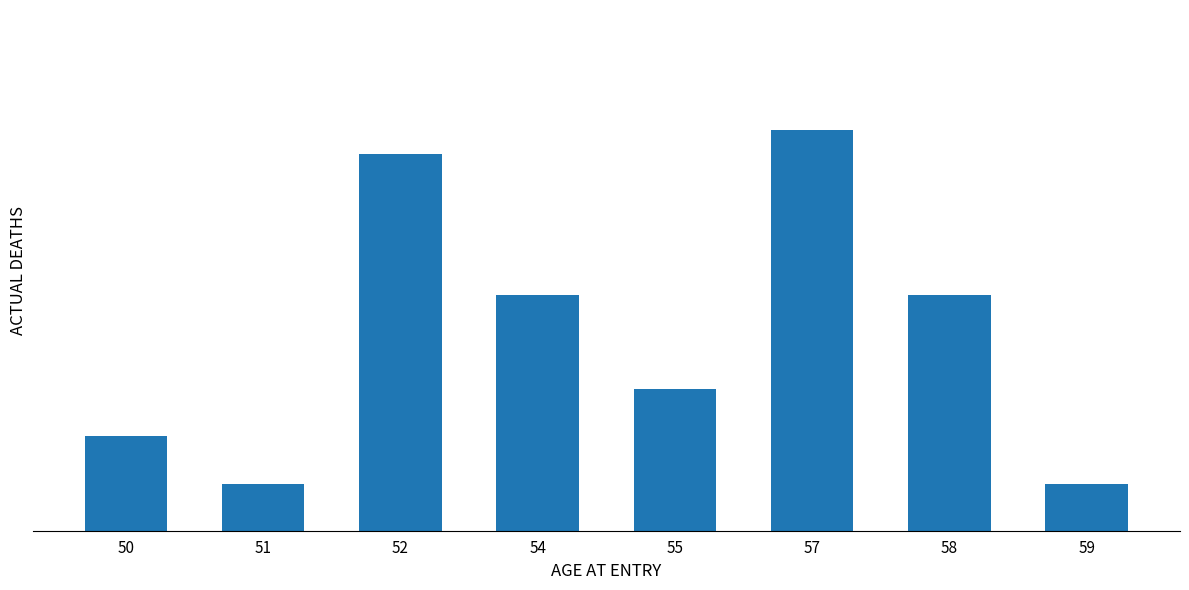

Does the chart contain any negative values?

No